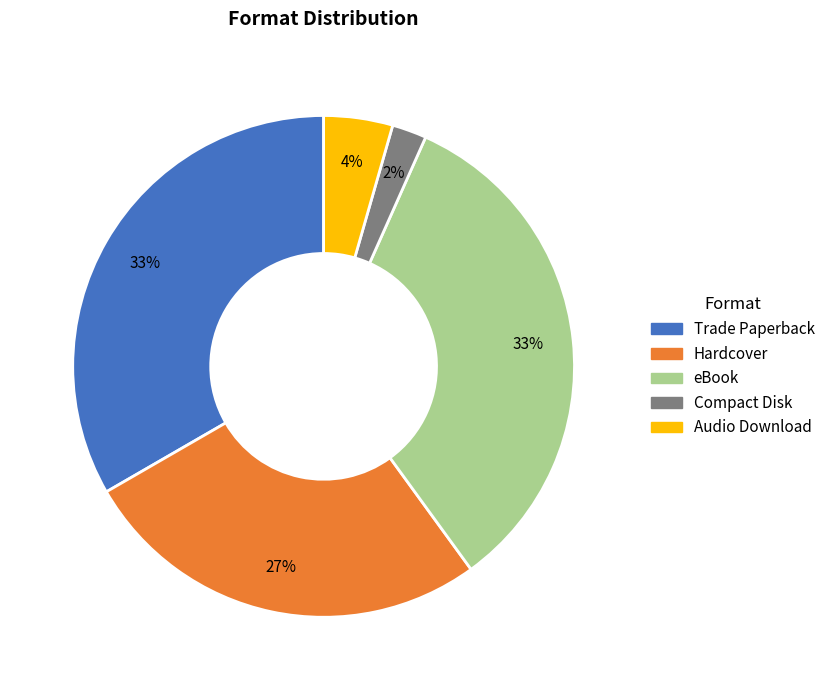

Between Compact Disk and eBook, which is larger?

eBook